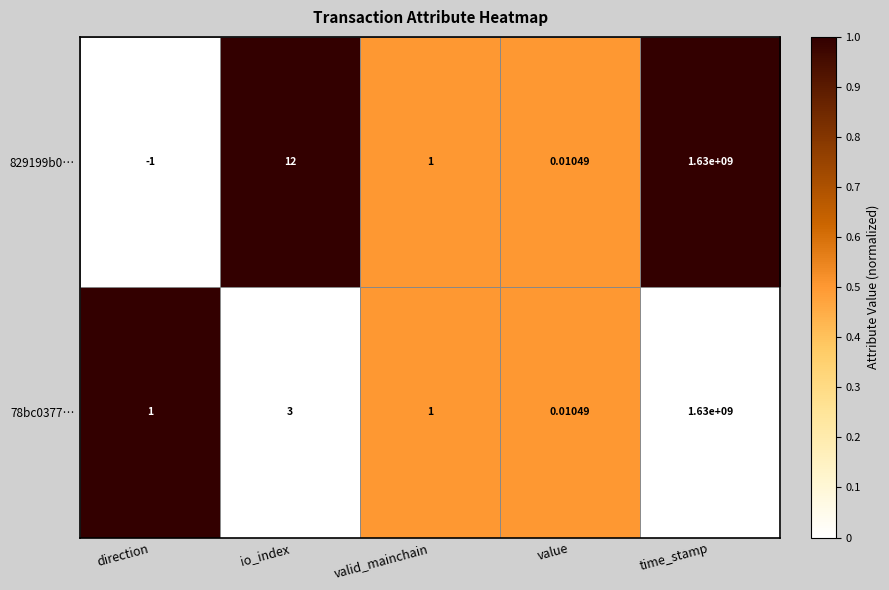

How many values in the 78bc0377… series are below 1?

1